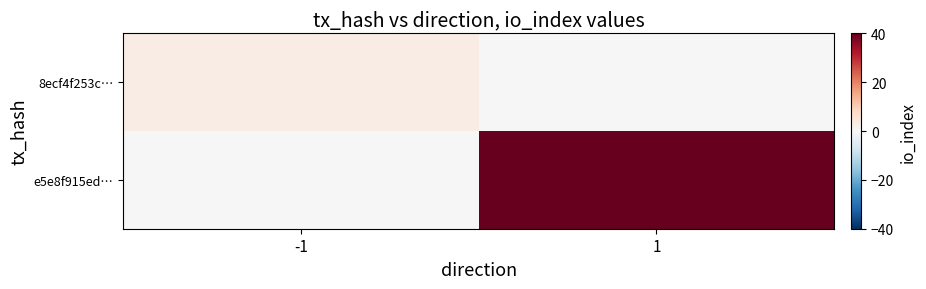

Which series has the widest spread of values?

e5e8f915ed…